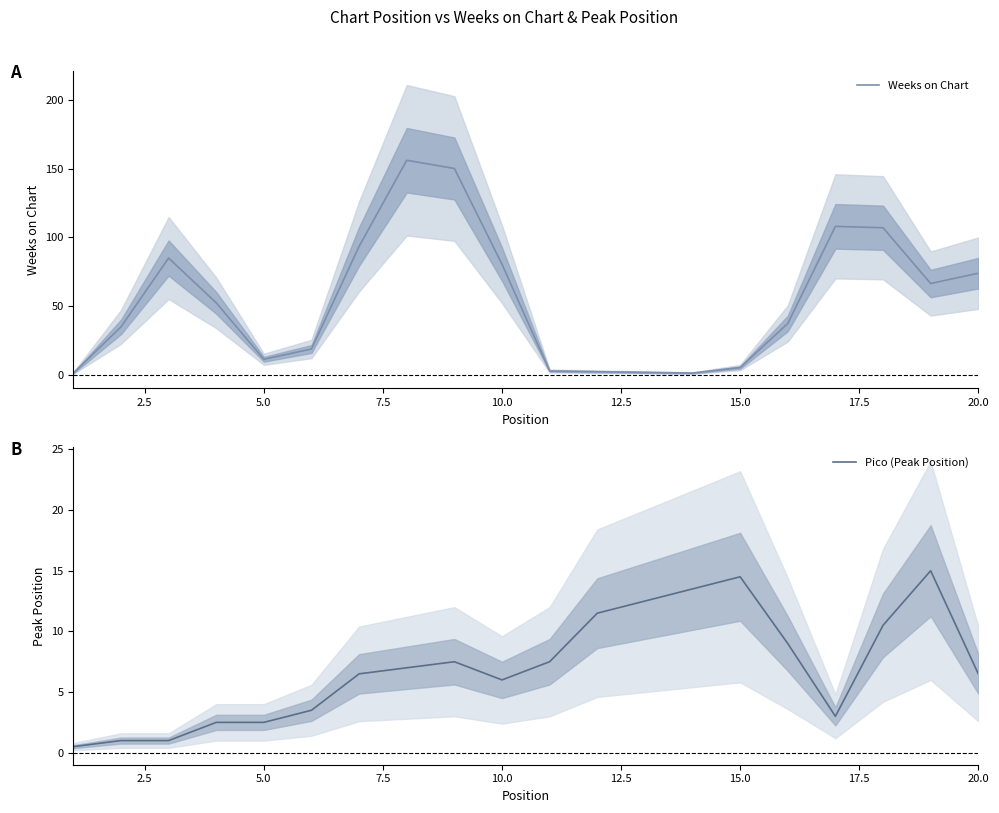

What is the highest value of the Pico (Peak Position) series?

15.0